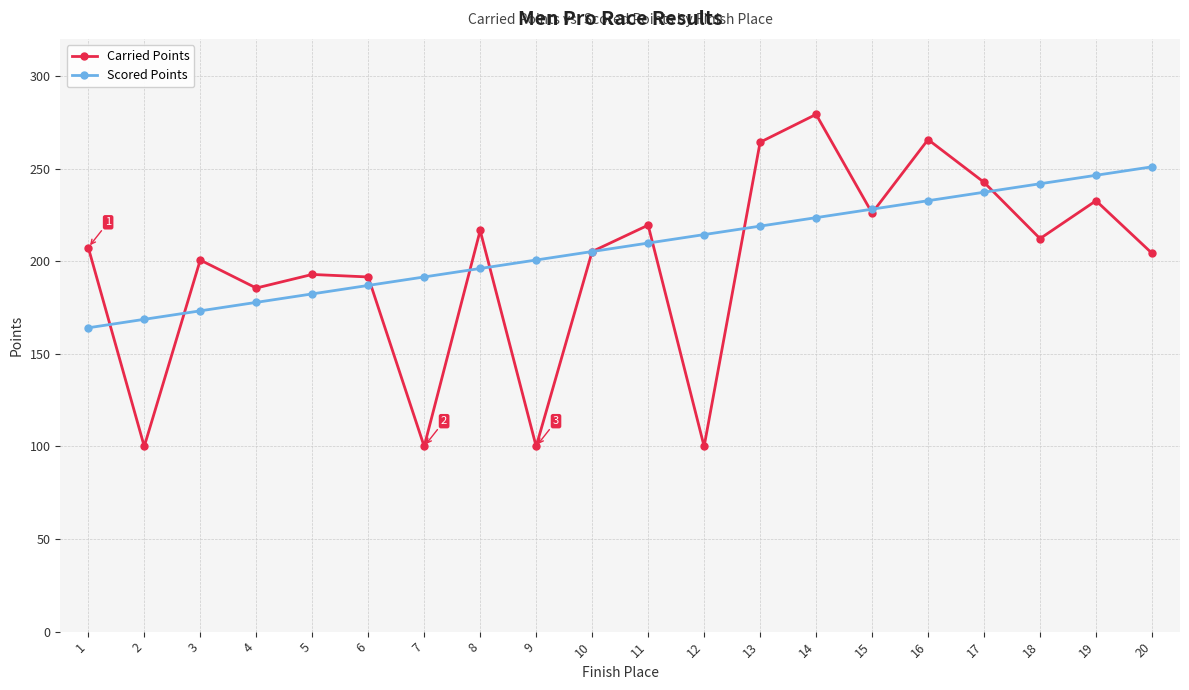

Which category has the highest value across all series?

14